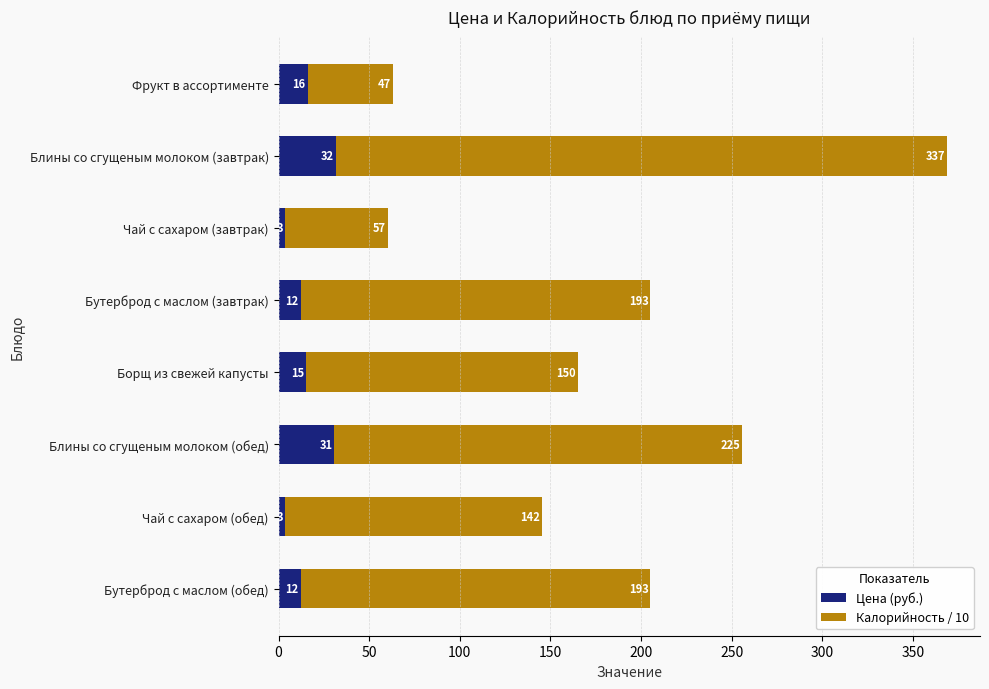

At which label is Цена (руб.) closest to 17?

Фрукт в ассортименте